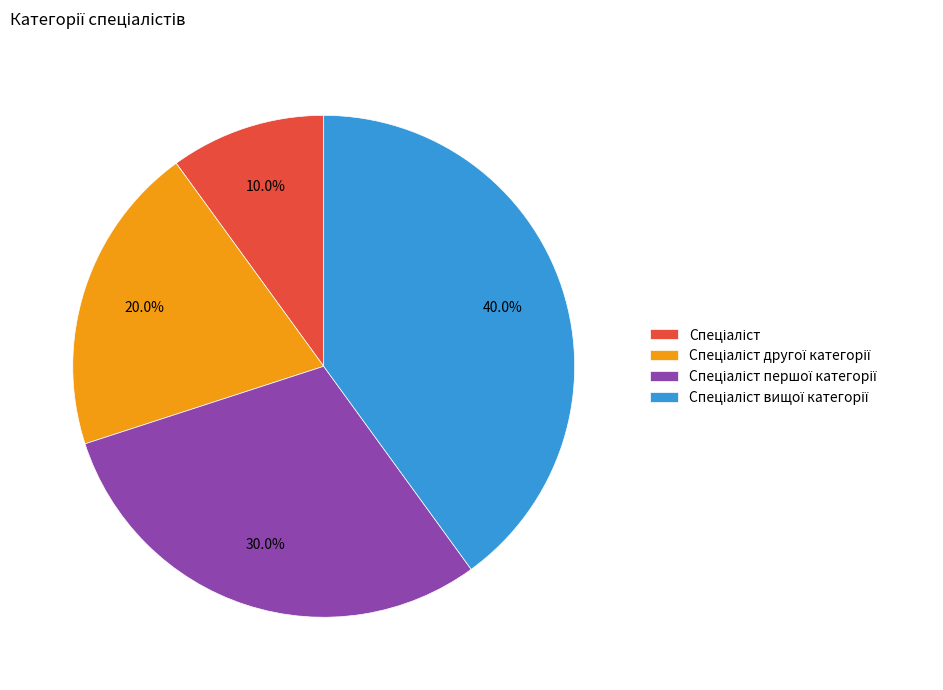

Is there any slice that represents more than half of the pie?

No